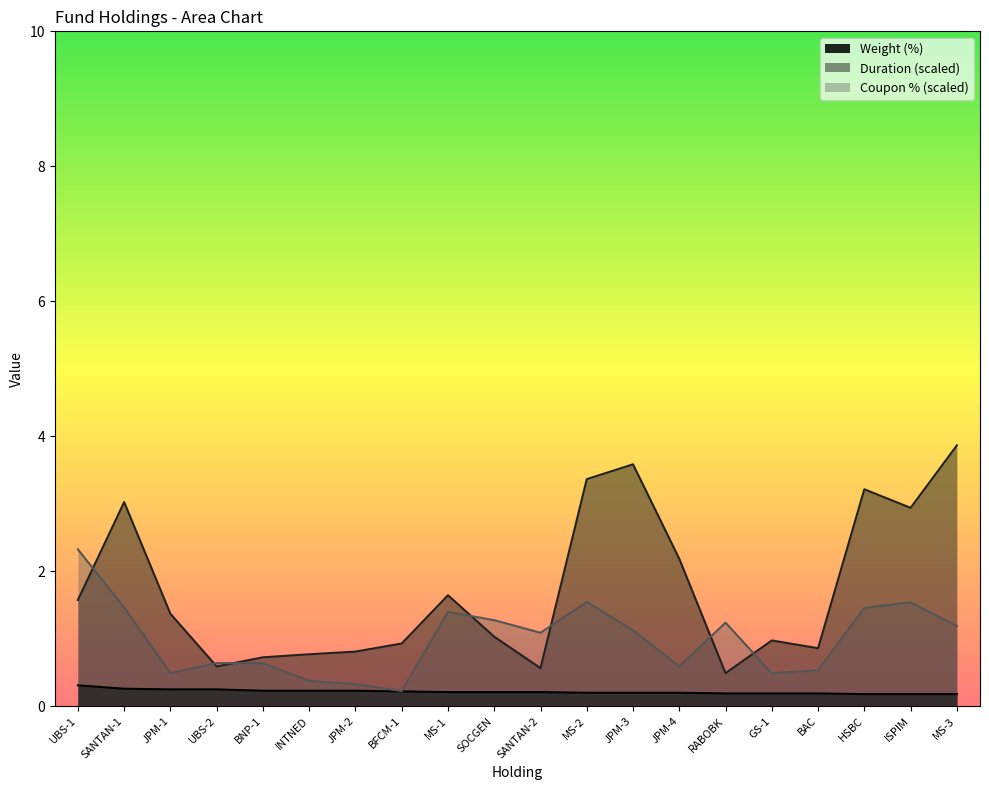

Rank the series by their average value, from lowest to highest.

Weight (%), Coupon % (scaled), Duration (scaled)